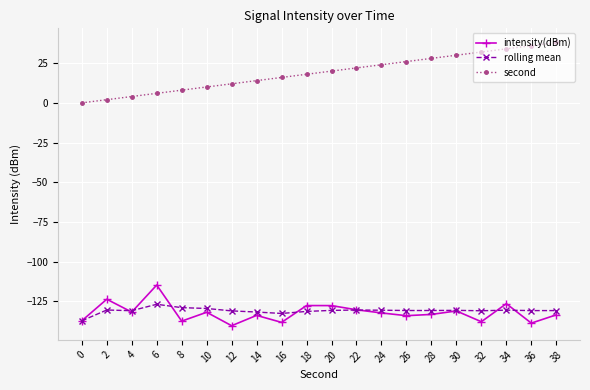

Which series has the widest spread of values?

second